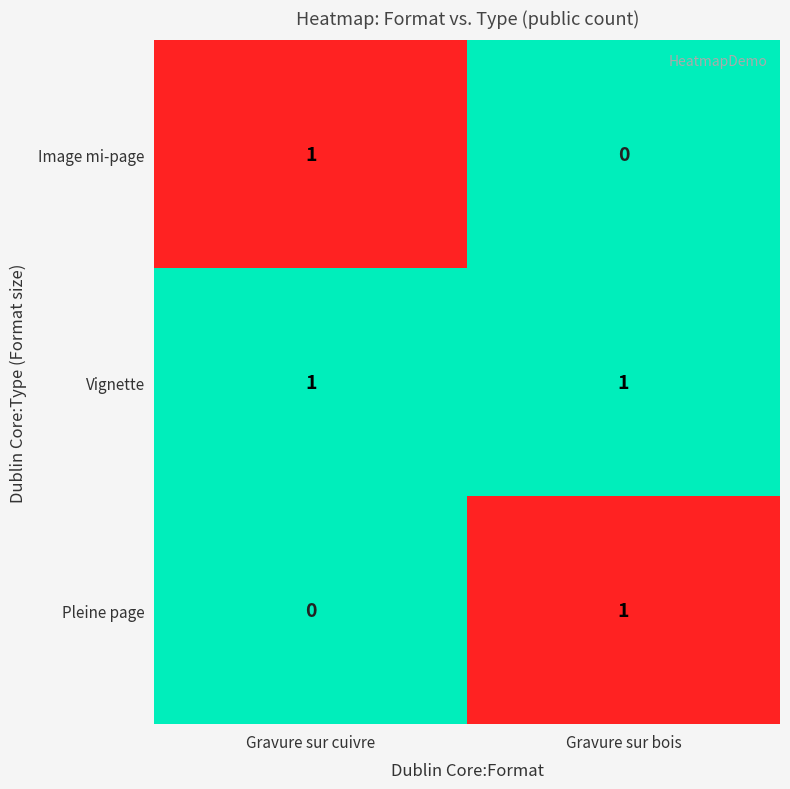

The Vignette series shows 1 at Gravure sur cuivre. True or false?

True